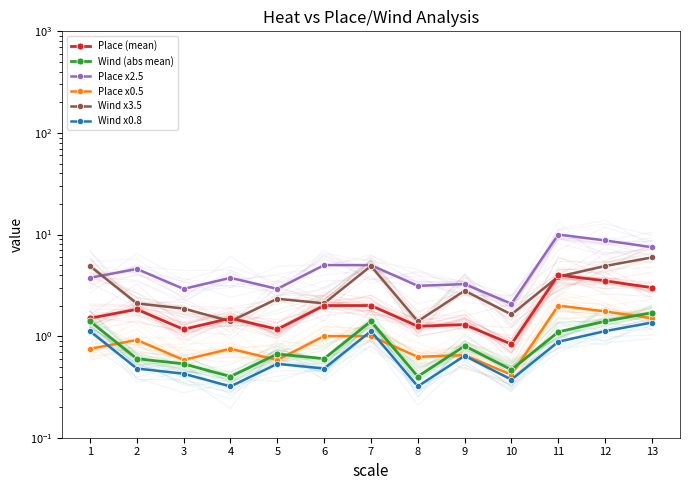

What is the value of the Place x2.5 point at the 3rd from the left?

2.9